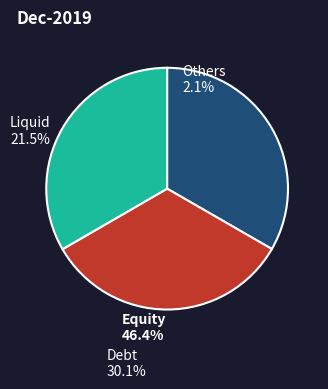

True or false: Equity accounts for 44% of the total.

False